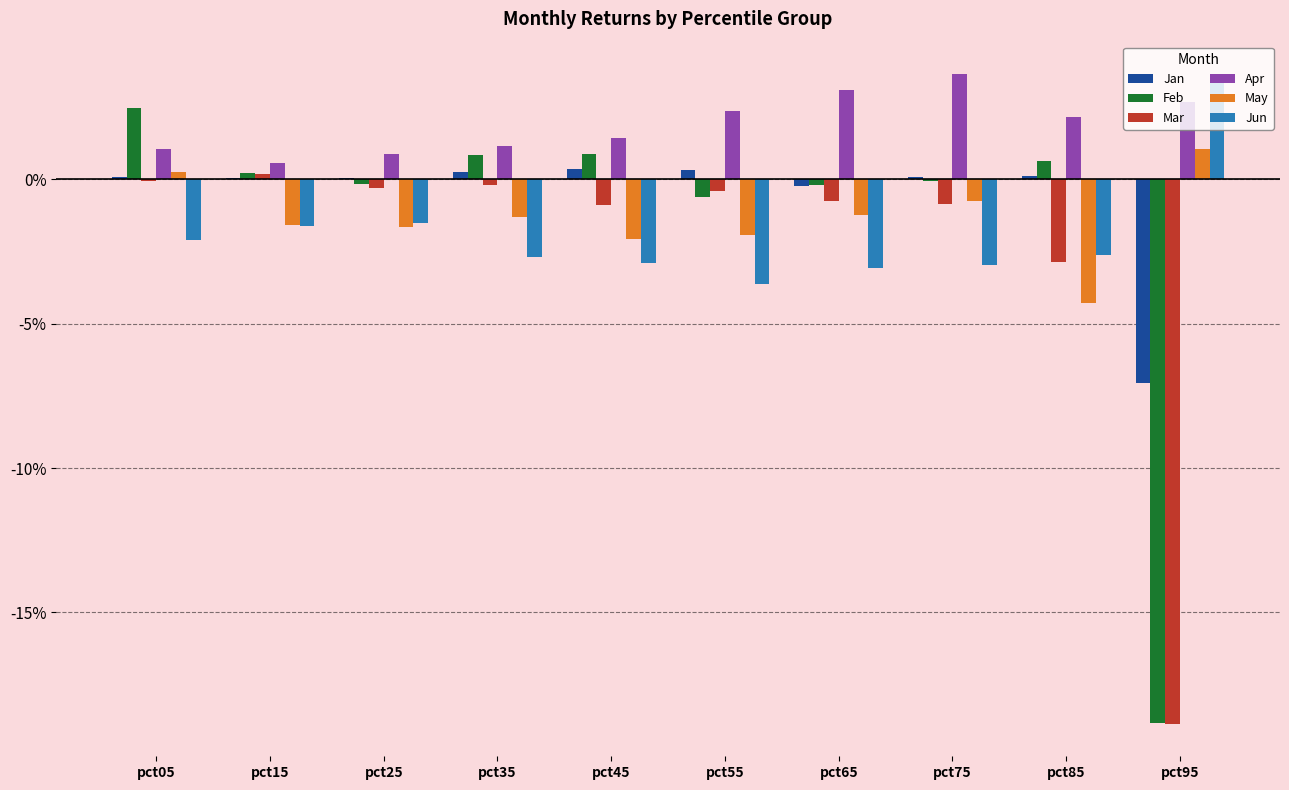

Are the bars grouped side by side (vs. stacked)?

Yes